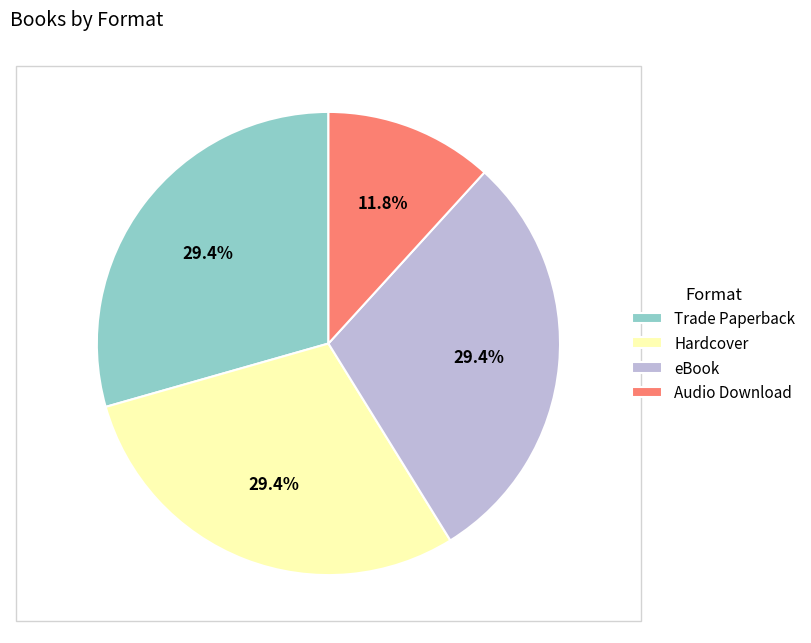

What is the smallest slice in the pie chart?

Audio Download